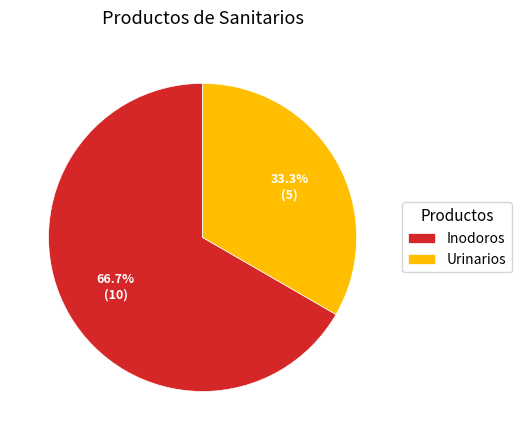

Which has a higher value, Urinarios or Inodoros?

Inodoros